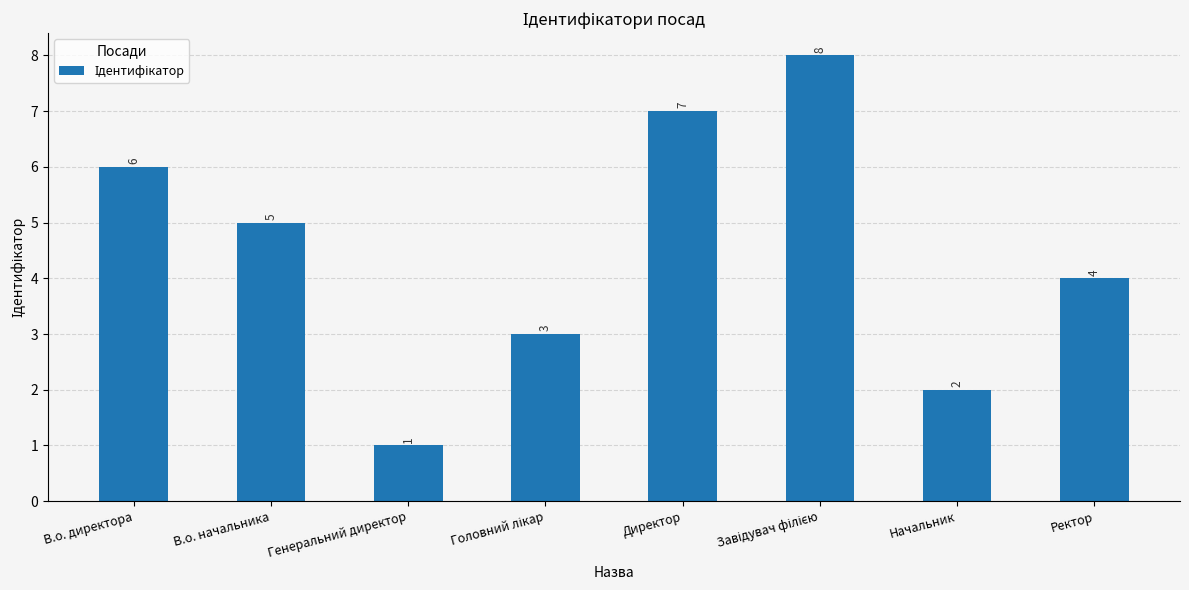

What position from the right is Директор?

4